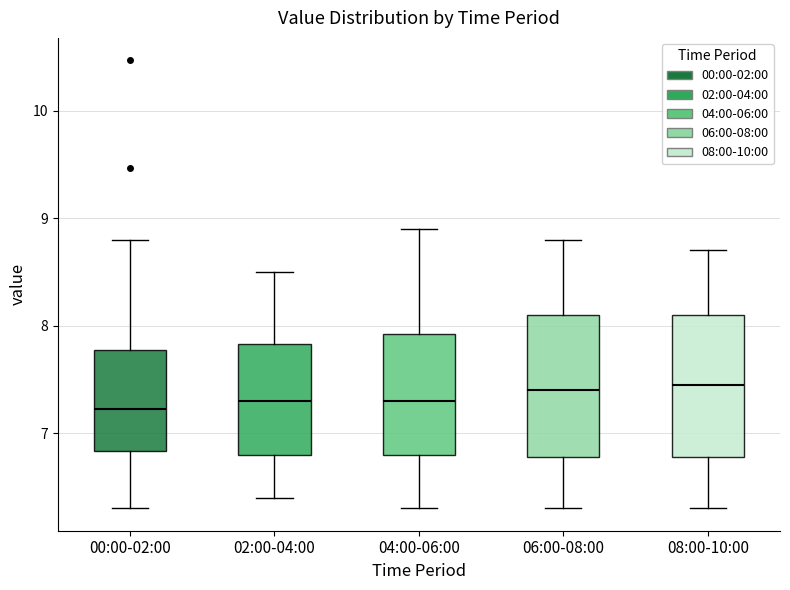

Reading left to right, read every box against the y-axis: the position of its median line, the range the box covers, and the ends of its whiskers. The values are not printed on the chart, so give them approximately, as read against the axis.

00:00-02:00: median 7.2, box 6.8 to 7.8, whiskers 6.3 to 8.8
02:00-04:00: median 7.3, box 6.8 to 7.8, whiskers 6.4 to 8.5
04:00-06:00: median 7.3, box 6.8 to 7.9, whiskers 6.3 to 8.9
06:00-08:00: median 7.4, box 6.8 to 8.1, whiskers 6.3 to 8.8
08:00-10:00: median 7.5, box 6.8 to 8.1, whiskers 6.3 to 8.7